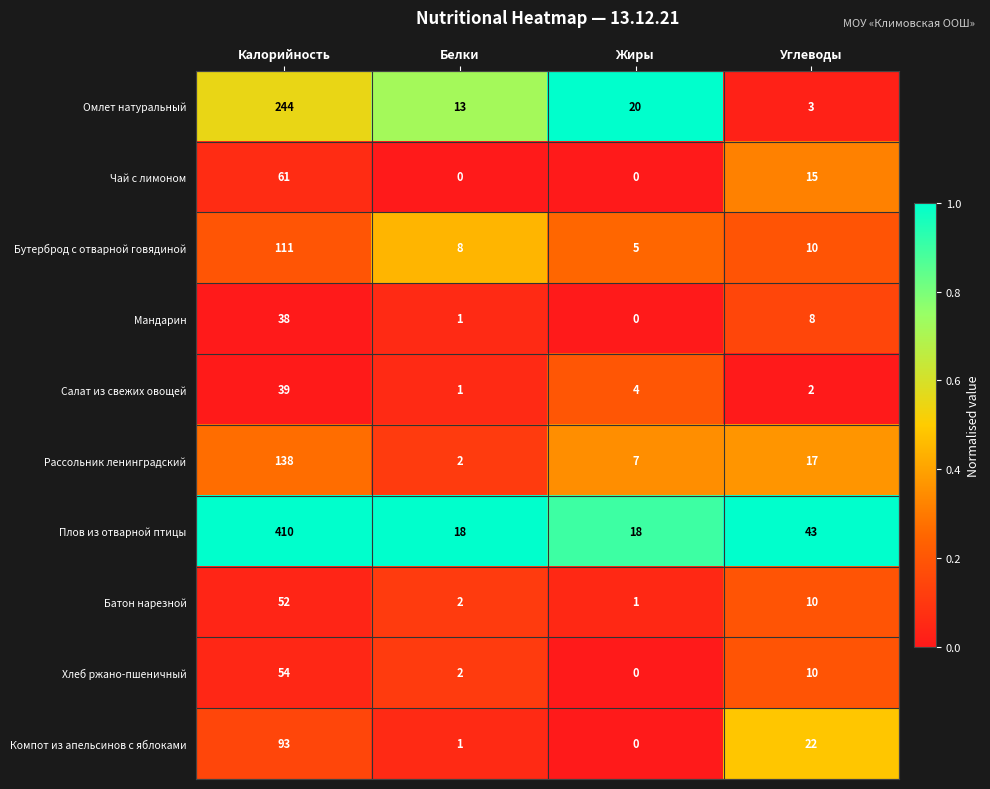

At Калорийность, list the series in order from largest to smallest.

Плов из отварной птицы, Омлет натуральный, Рассольник ленинградский, Бутерброд с отварной говядиной, Компот из апельсинов с яблоками, Чай с лимоном, Хлеб ржано-пшеничный, Батон нарезной, Салат из свежих овощей, Мандарин